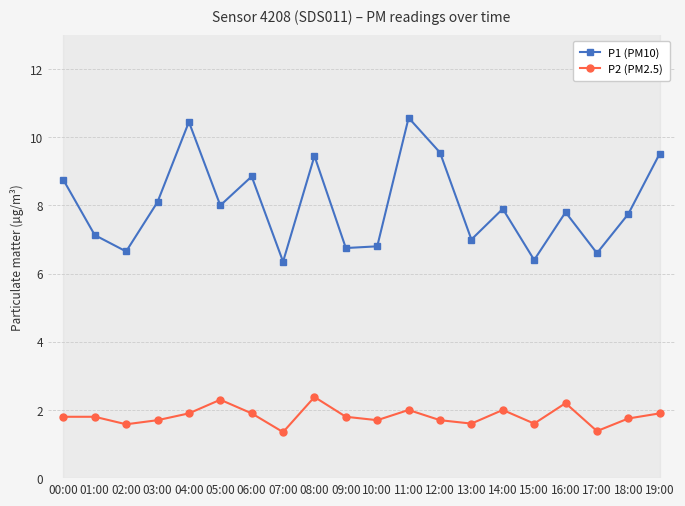

Rank the series at 18:00 from highest to lowest value.

P1 (PM10), P2 (PM2.5)